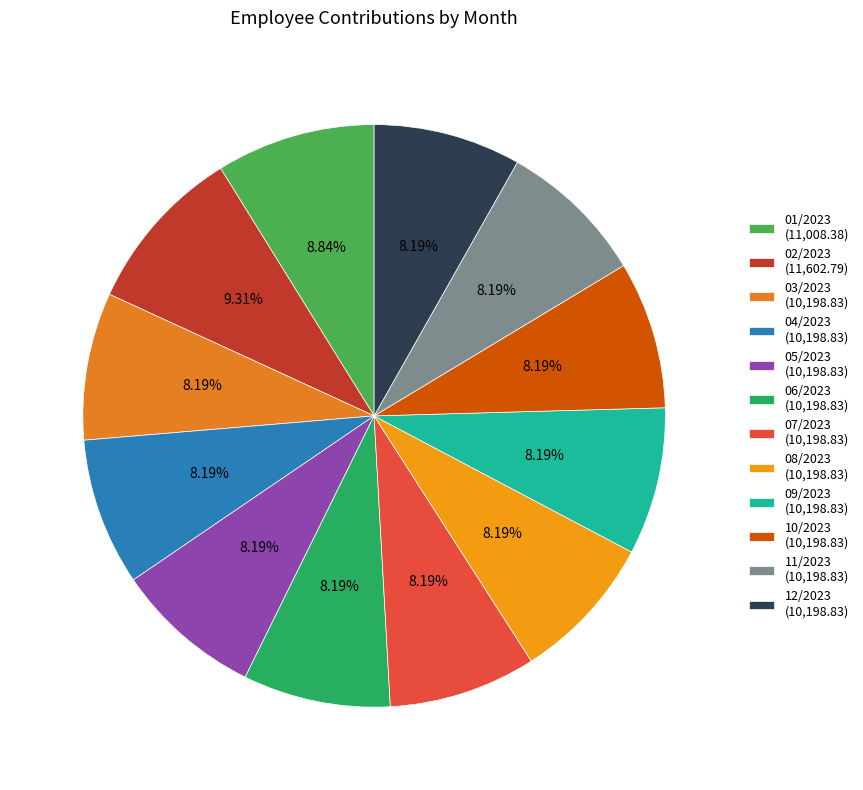

Does 08/2023 account for over 50% of the chart?

No